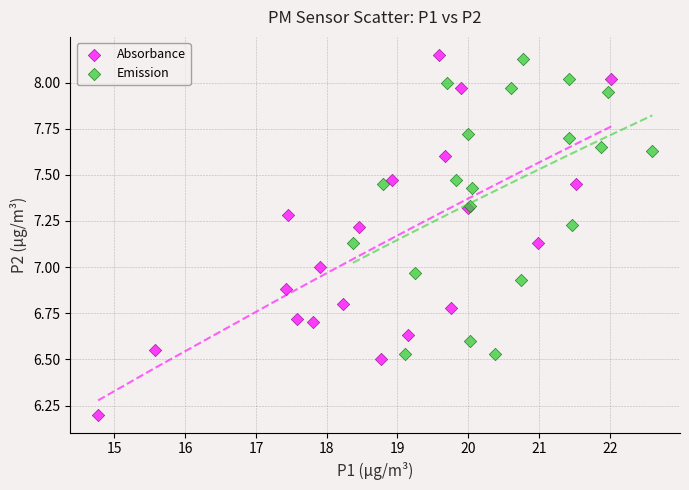

What are all the series names shown in the legend?

Absorbance, Emission